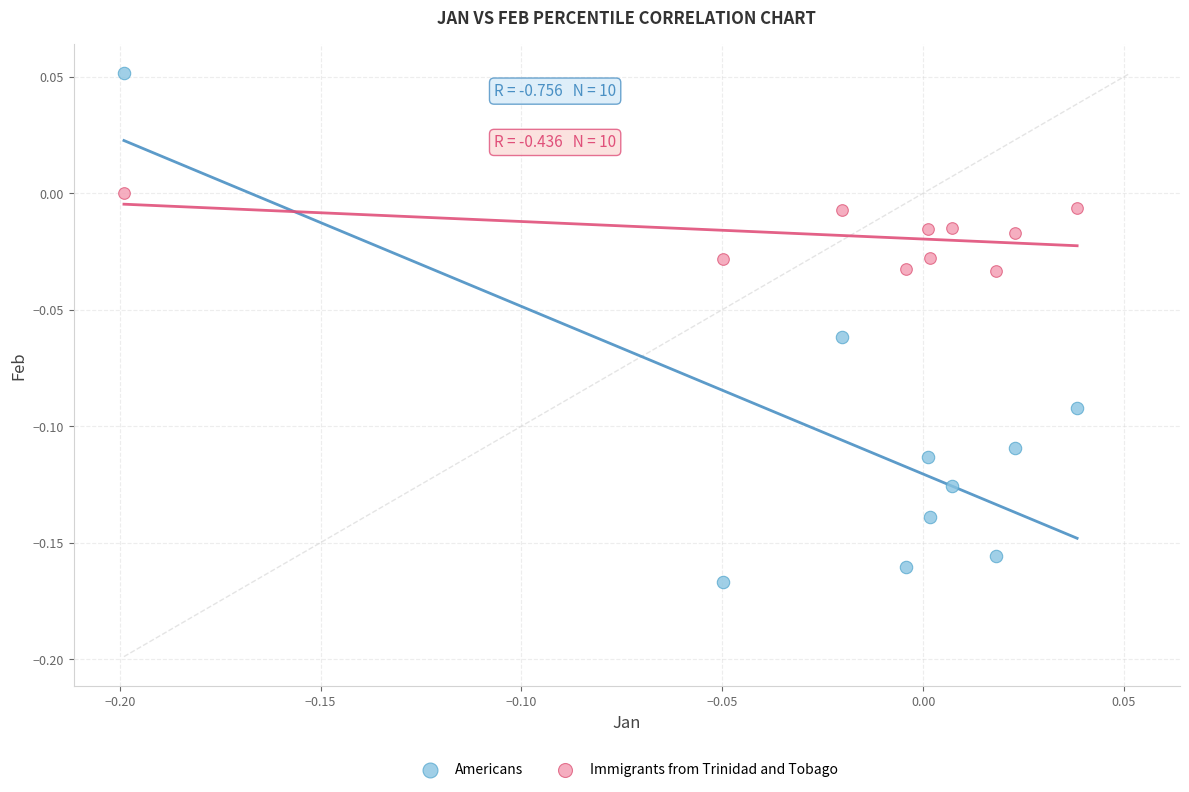

Which series reaches the minimum Y coordinate?

Americans